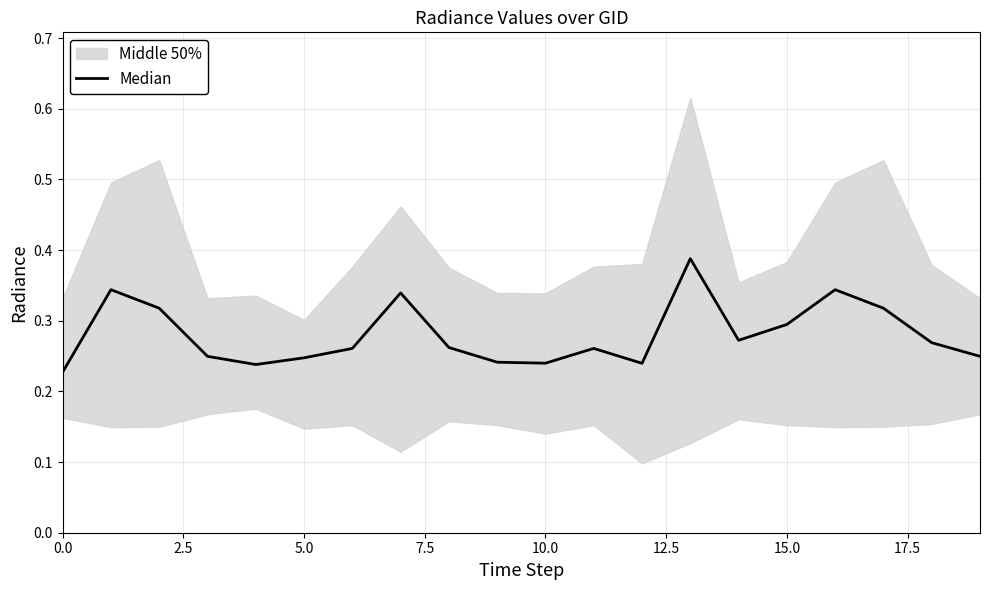

True or false: the data shows 0.4 at 11.

False